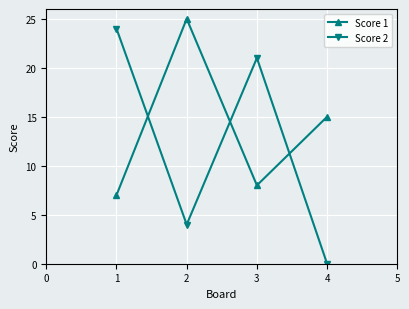

What is the maximum value for Score 1?

25